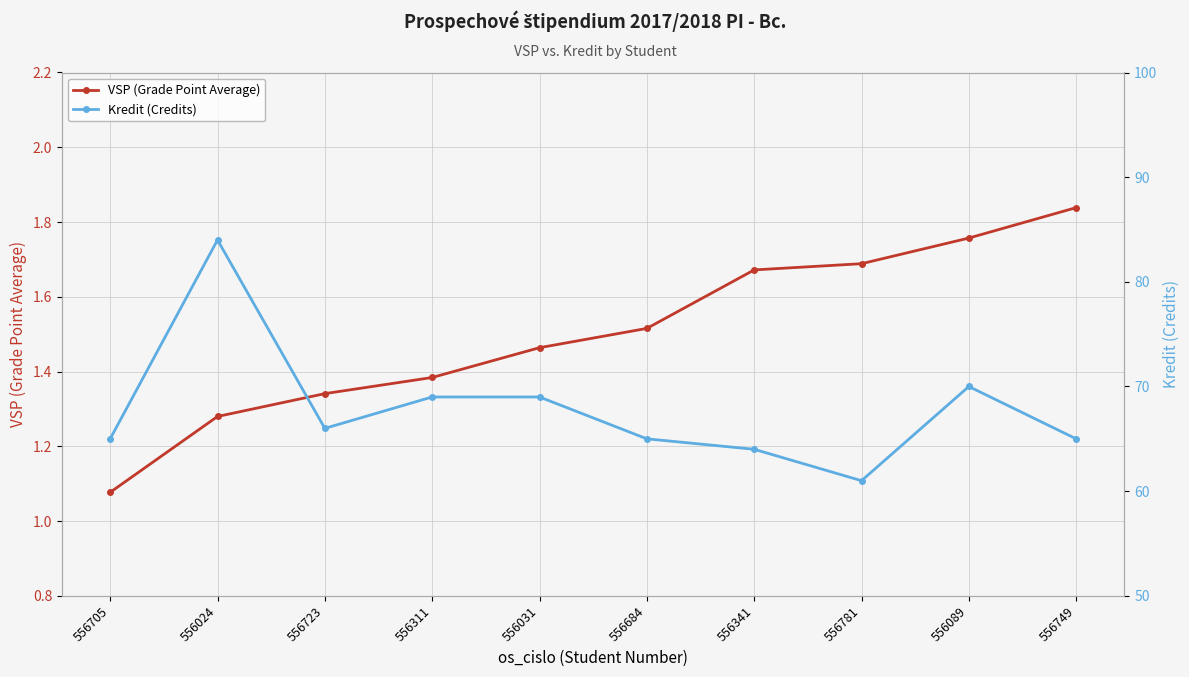

What is the sum of the Kredit (Credits) values at 556705 and 556341?

129.0